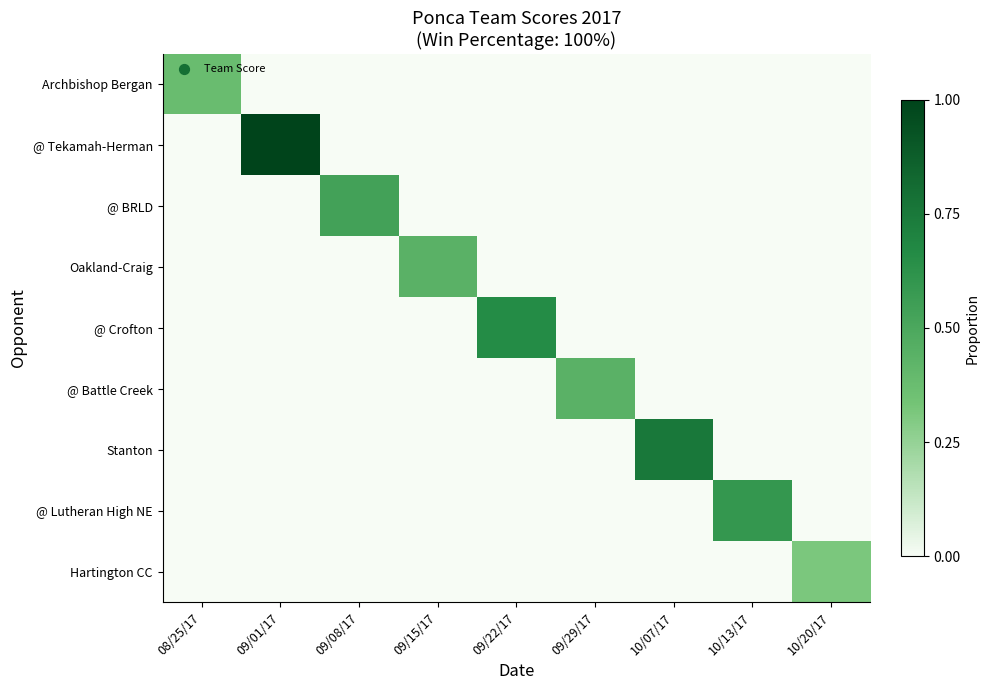

How many categories are shown in the chart?

9